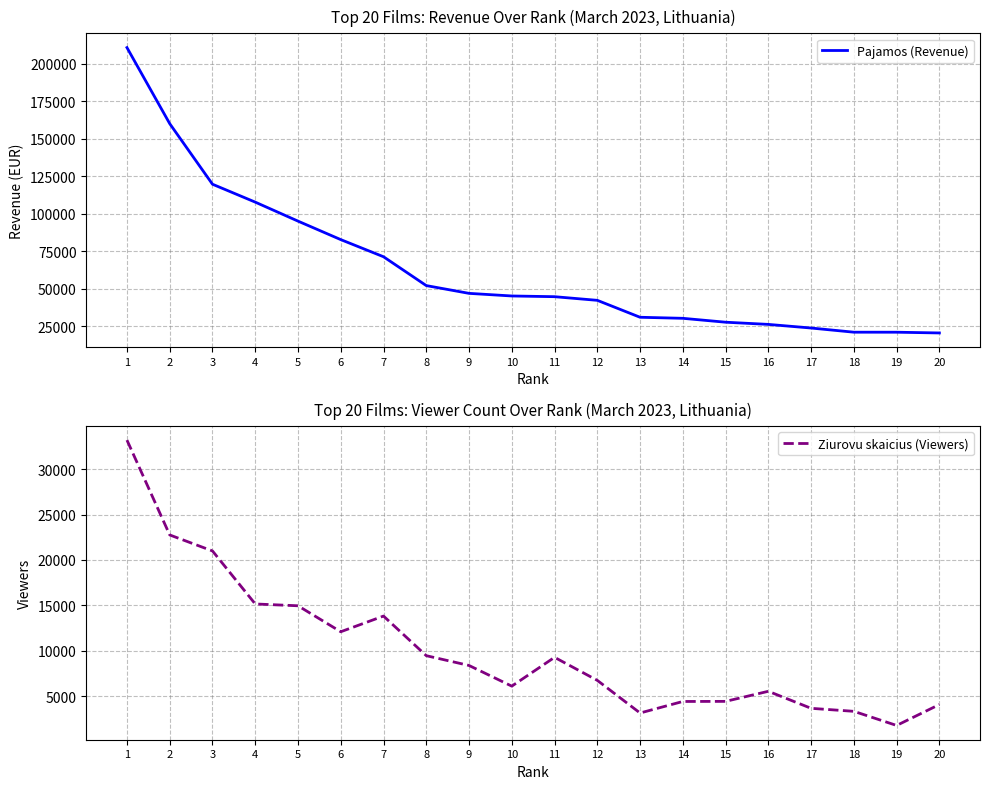

List the series in order of their peak value, highest first.

Pajamos (Revenue), Ziurovu skaicius (Viewers)